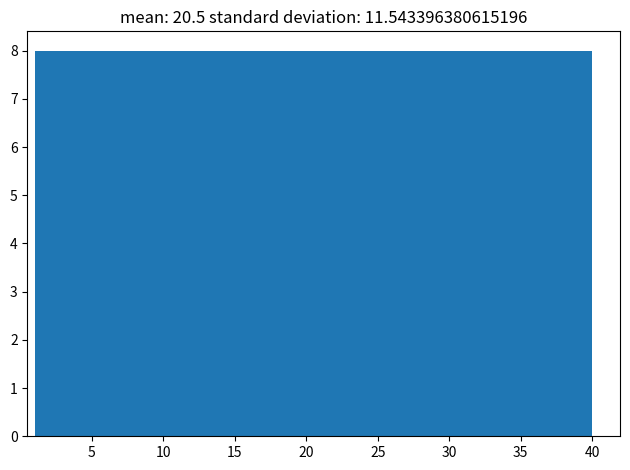

What is the height of the bar covering 16.6 to 24.4 on the x-axis? Neither the bar edges nor the heights are printed on the chart, so give them approximately, as read against the axes.

8